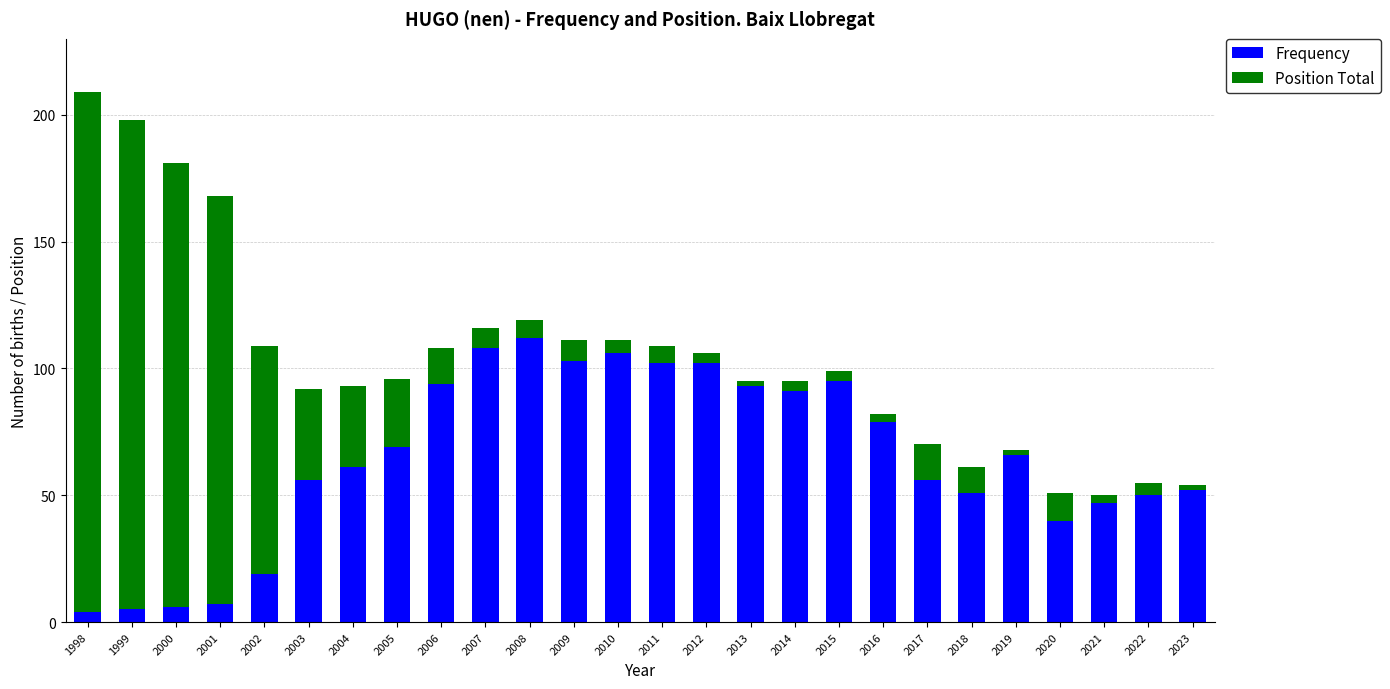

Are the bars grouped side by side (vs. stacked)?

No